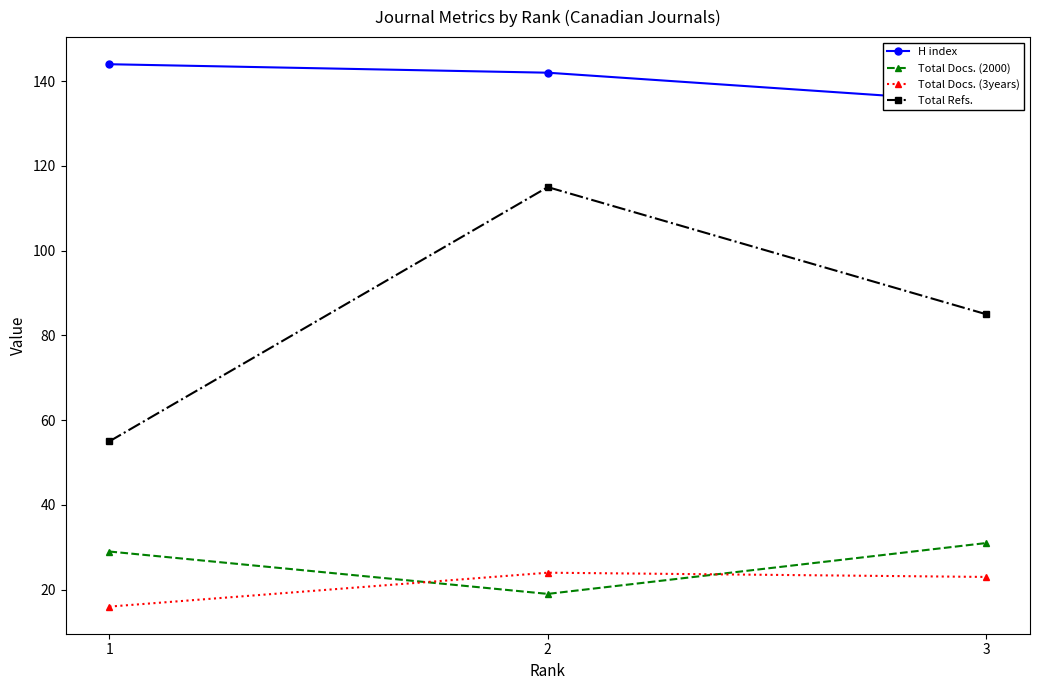

Is the value of Total Docs. (2000) at 1 greater than the value of H index at 1?

No